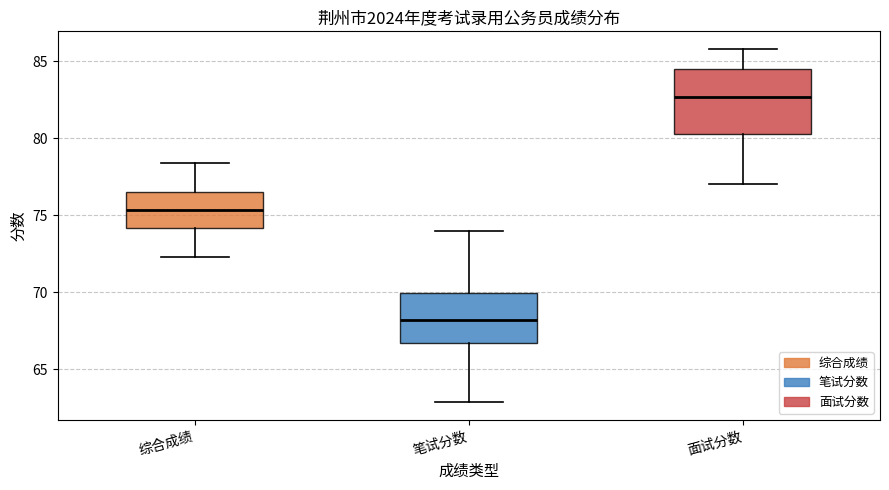

Reading left to right, read every box against the y-axis: the position of its median line, the range the box covers, and the ends of its whiskers. The values are not printed on the chart, so give them approximately, as read against the axis.

综合成绩: median 75.5, box 74.0 to 76.5, whiskers 72.5 to 78.5
笔试分数: median 68.0, box 66.5 to 70.0, whiskers 63.0 to 74.0
面试分数: median 82.5, box 80.5 to 84.5, whiskers 77.0 to 86.0